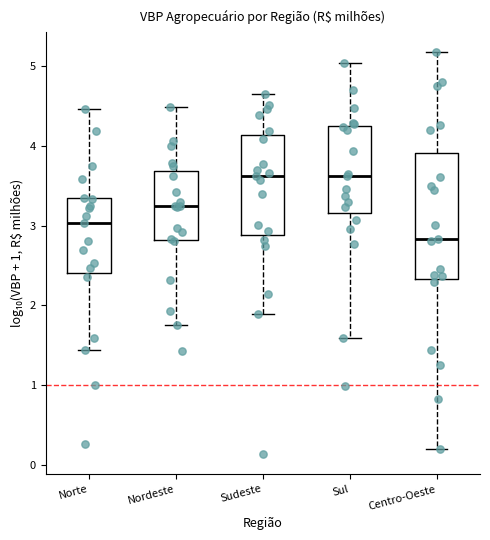

Reading left to right, read every box against the y-axis: the position of its median line, the range the box covers, and the ends of its whiskers. The values are not printed on the chart, so give them approximately, as read against the axis.

Norte: median 3.0, box 2.4 to 3.3, whiskers 1.4 to 4.5
Nordeste: median 3.2, box 2.8 to 3.7, whiskers 1.8 to 4.5
Sudeste: median 3.6, box 2.9 to 4.1, whiskers 1.9 to 4.7
Sul: median 3.6, box 3.2 to 4.3, whiskers 1.6 to 5.0
Centro-Oeste: median 2.8, box 2.3 to 3.9, whiskers 0.2 to 5.2